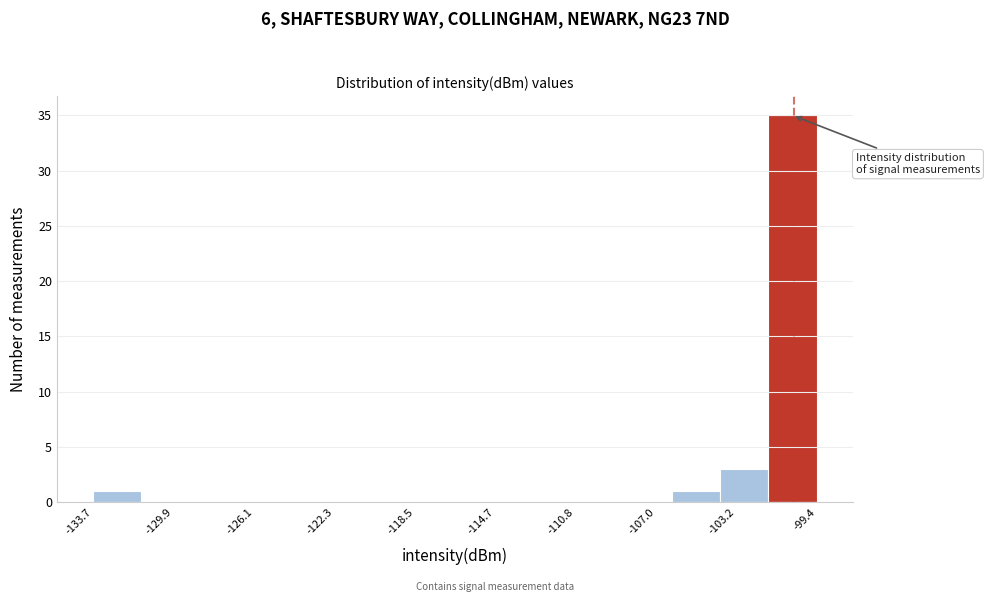

How tall is the bar that spans -106.5 to -104.0 on the x-axis? Neither the bar edges nor the heights are printed on the chart, so give them approximately, as read against the axes.

1